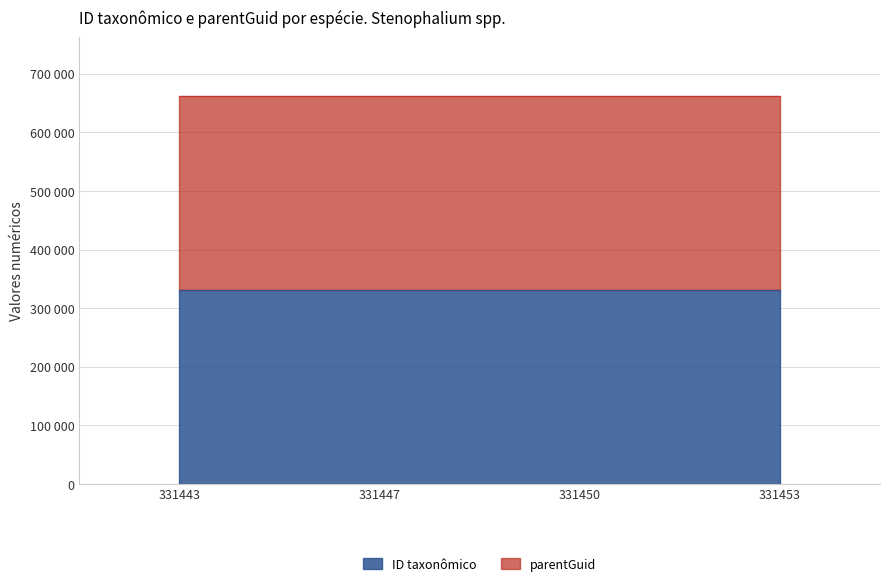

What value does the data have at 331453, to the nearest 5?

331455